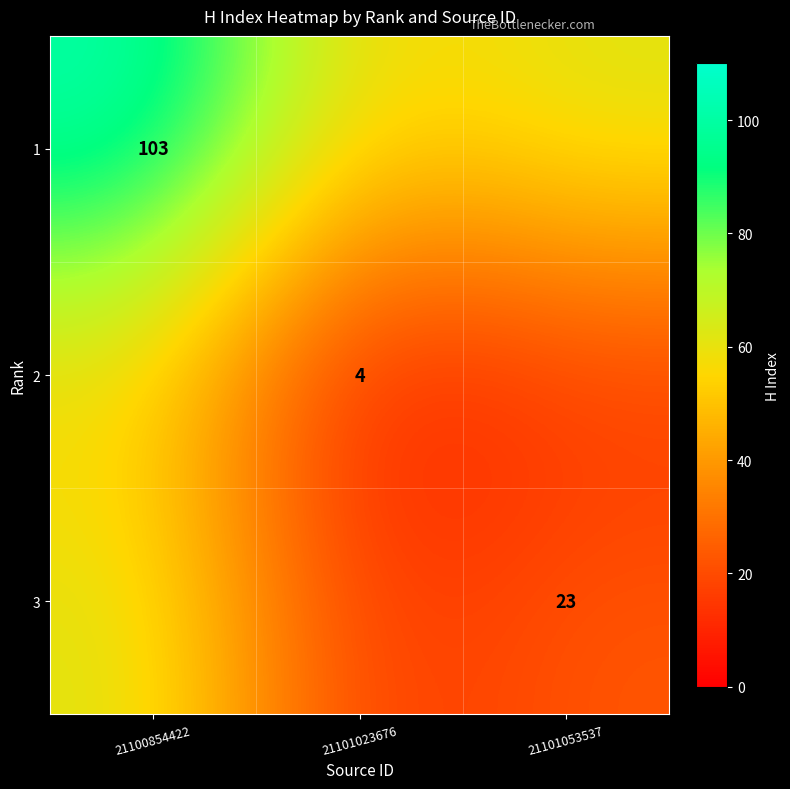

Rank the series by their average value, from lowest to highest.

2, 3, 1